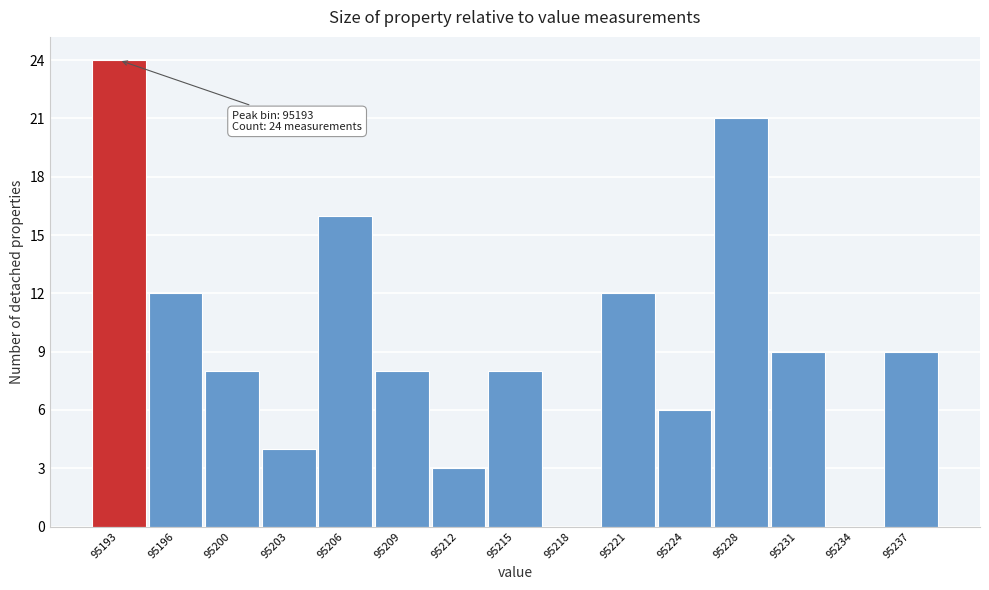

Reading right to left, extract all data points from this chart.

95237=9	95234=0	95231=9	95228=21	95224=6	95221=12	95218=0	95215=8	95212=3	95209=8	95206=16	95203=4	95200=8	95196=12	95193=24